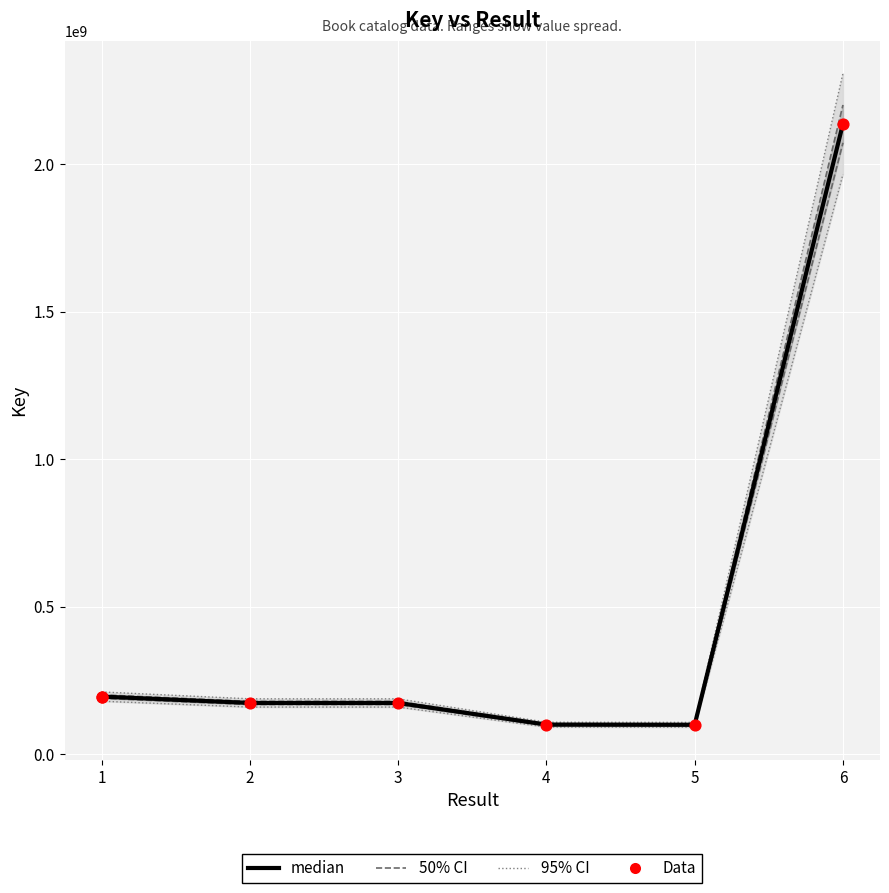

Which series reaches the minimum Y coordinate?

median